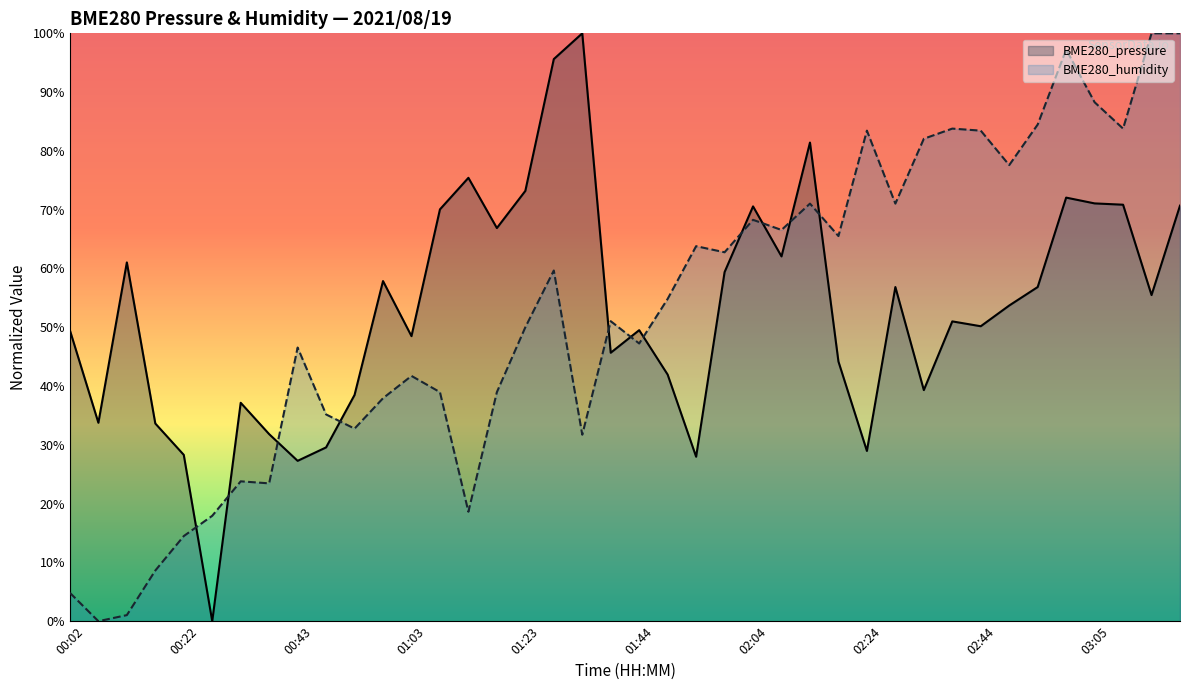

Between 00:22 and 02:39, which series saw the biggest shift?

BME280_humidity